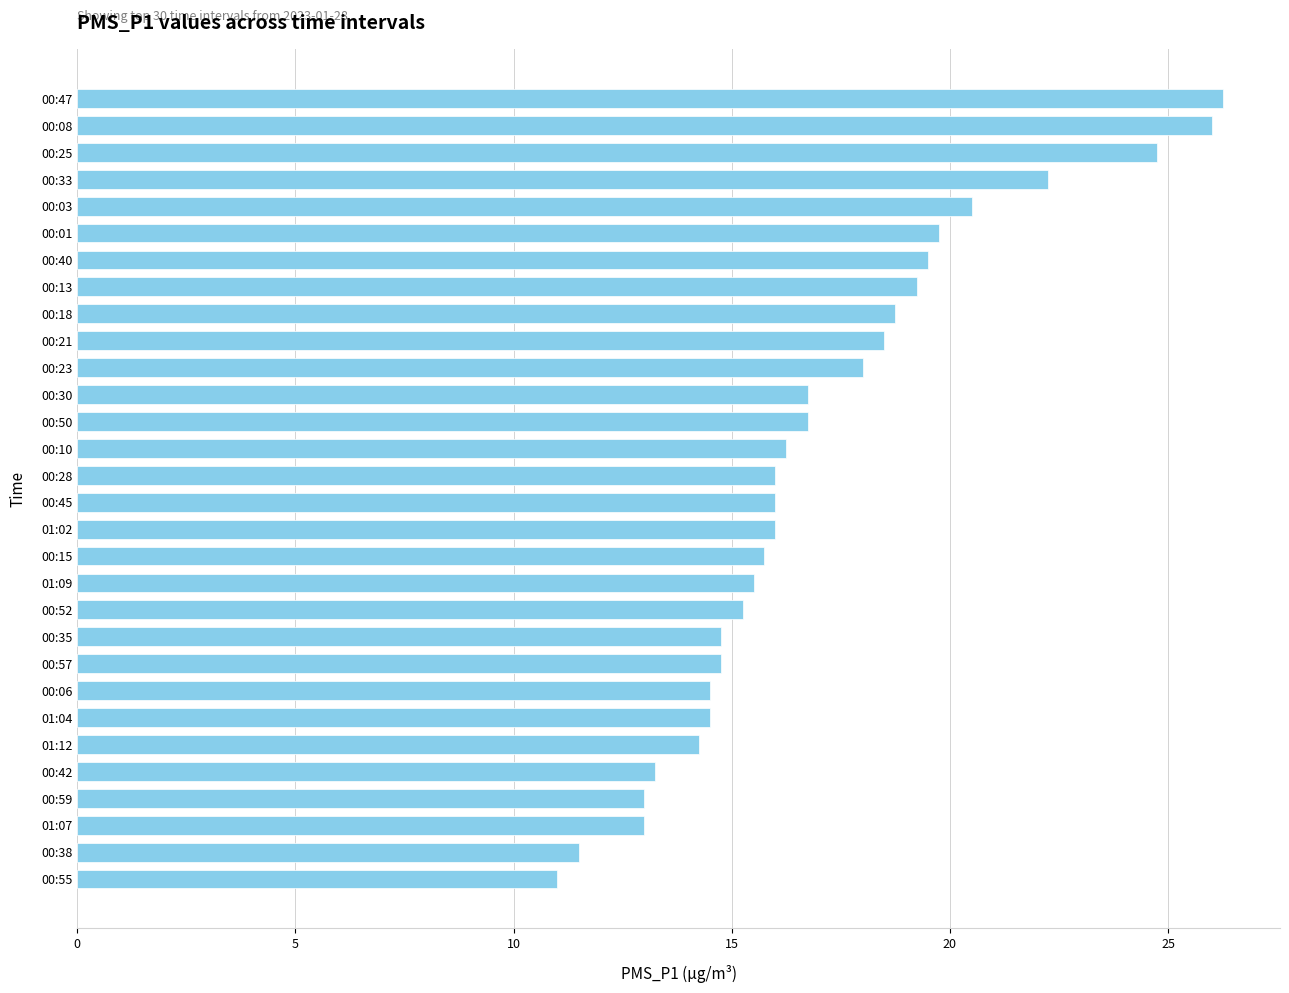

Read the value at 00:23.

18.0